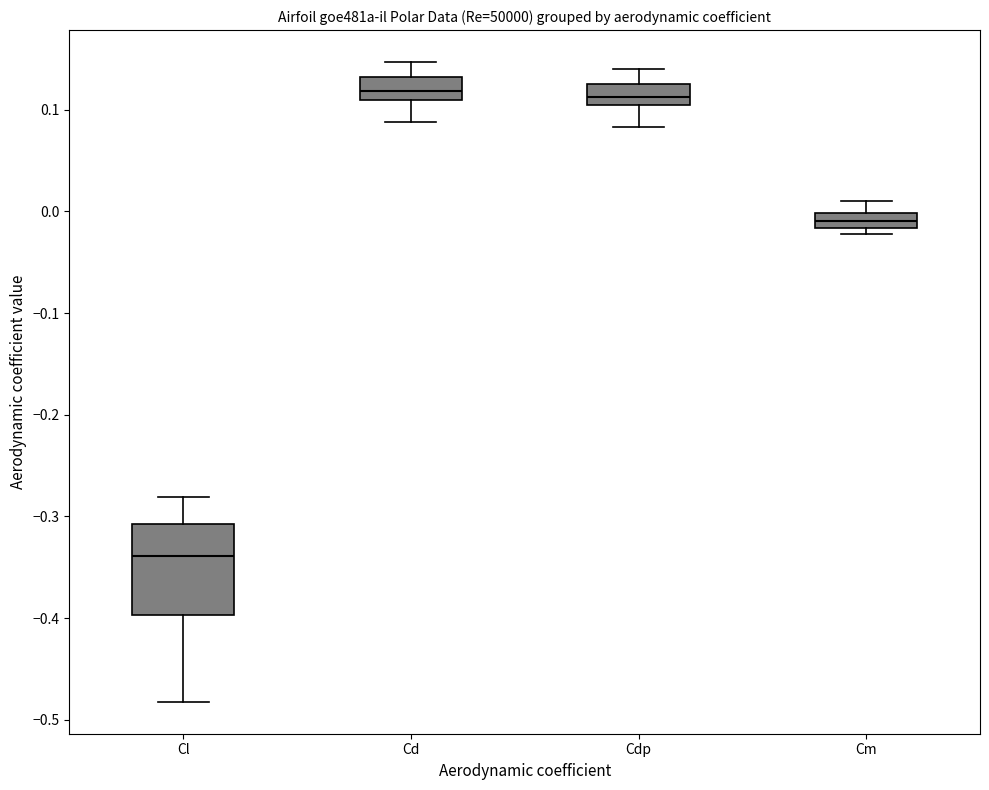

Which box has the lowest median line?

Cl